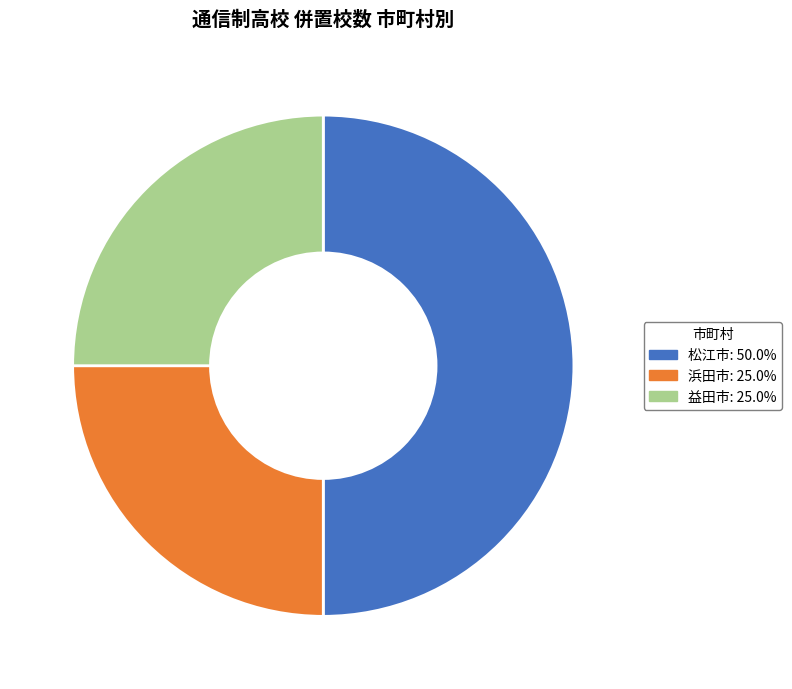

What is the ratio of the value at 松江市: 50.0% to the value at 益田市: 25.0%?

2.0